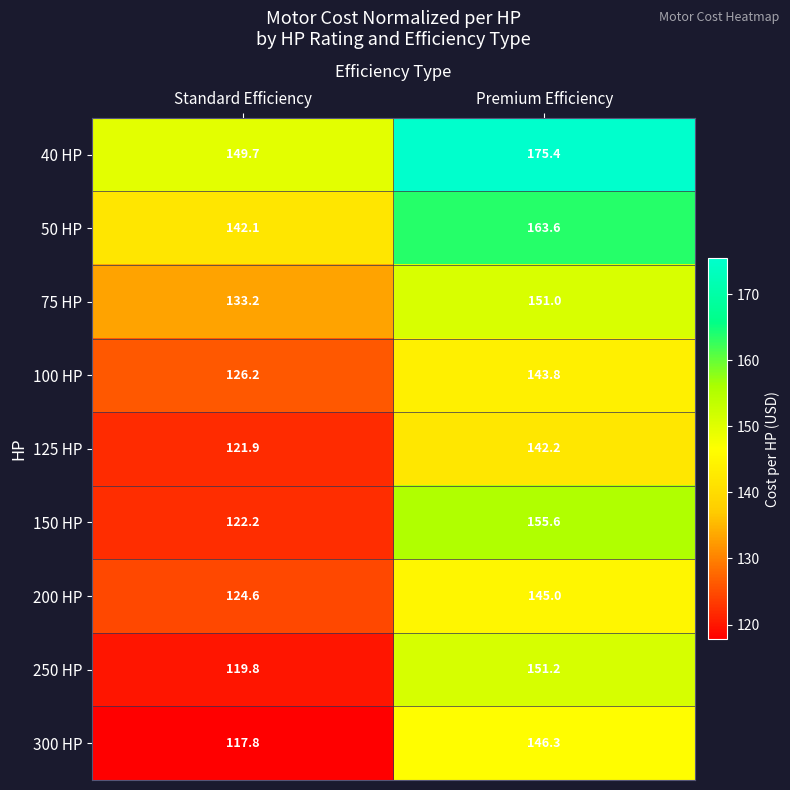

Which category has the lowest value across all series?

Standard Efficiency